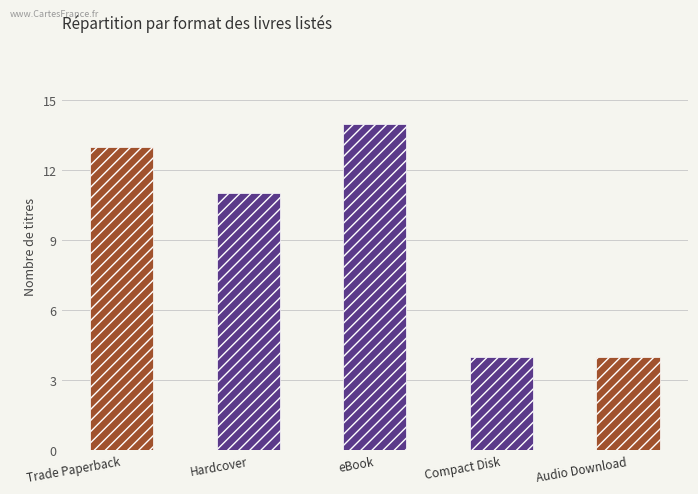

How many bars are there in total?

5